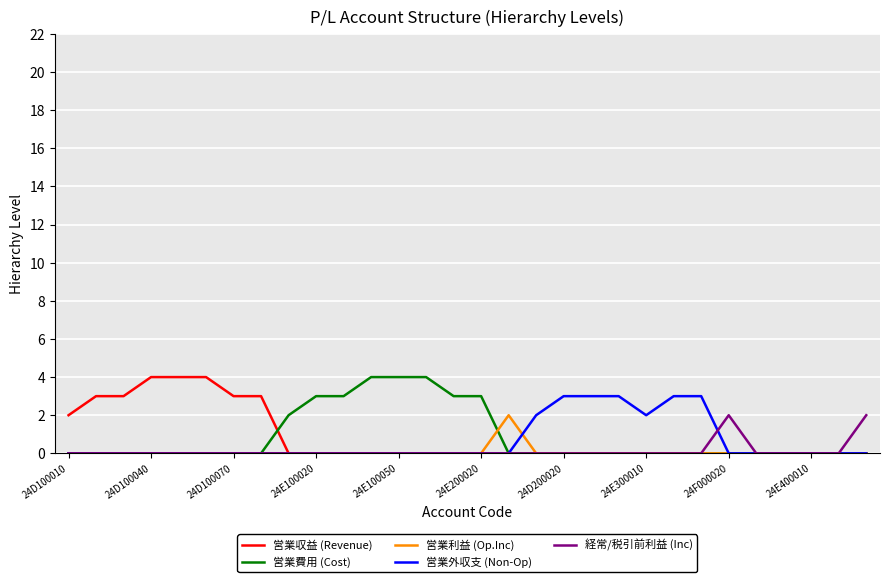

Does the chart have visible grid lines?

Yes